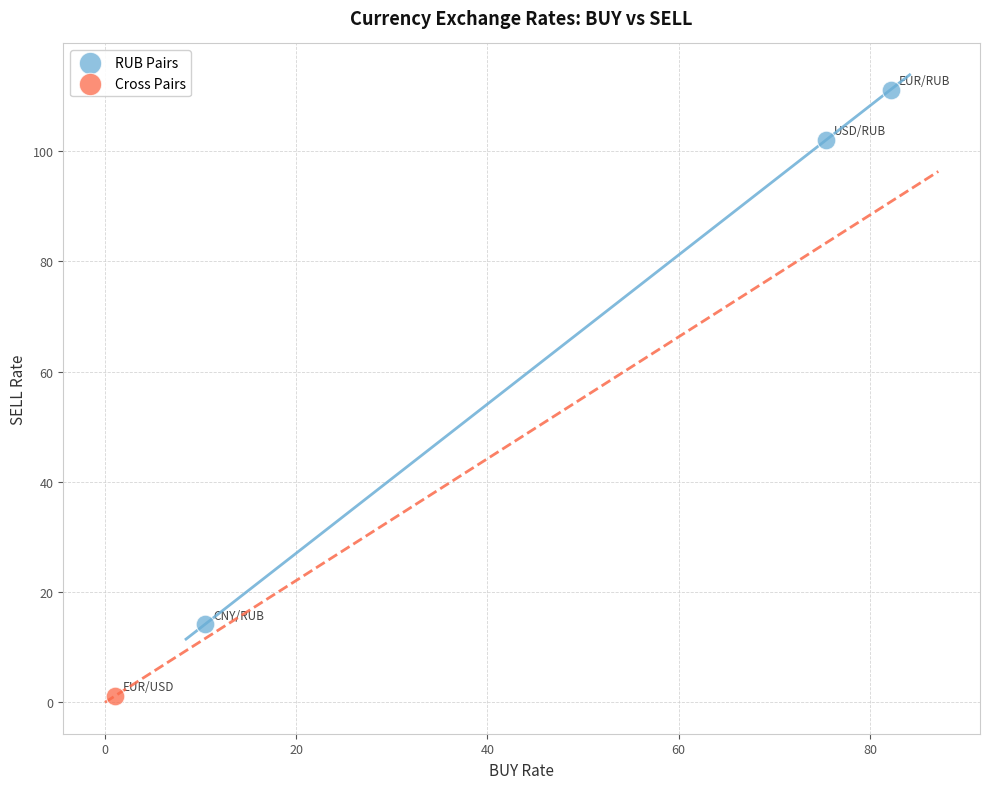

What are all the series names shown in the legend?

RUB Pairs, Cross Pairs